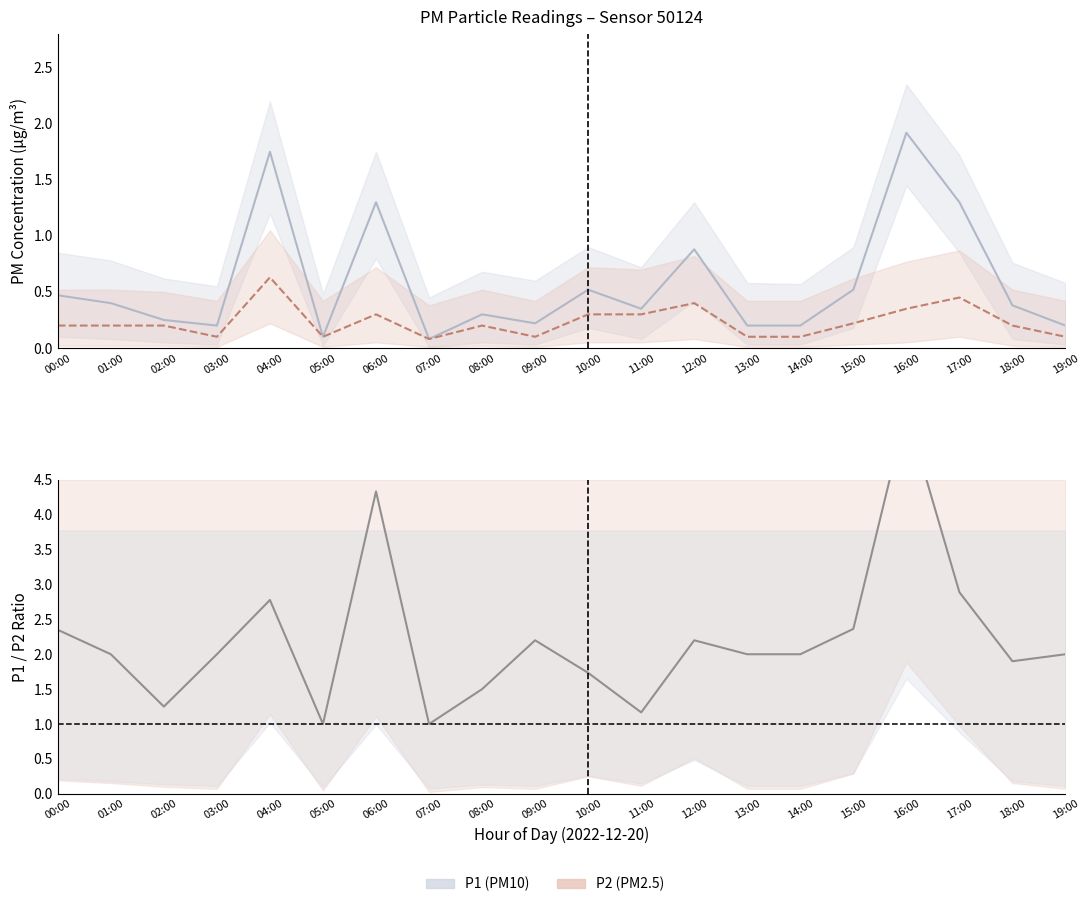

What is the difference between the maximum and minimum values in the P2 series?

0.6